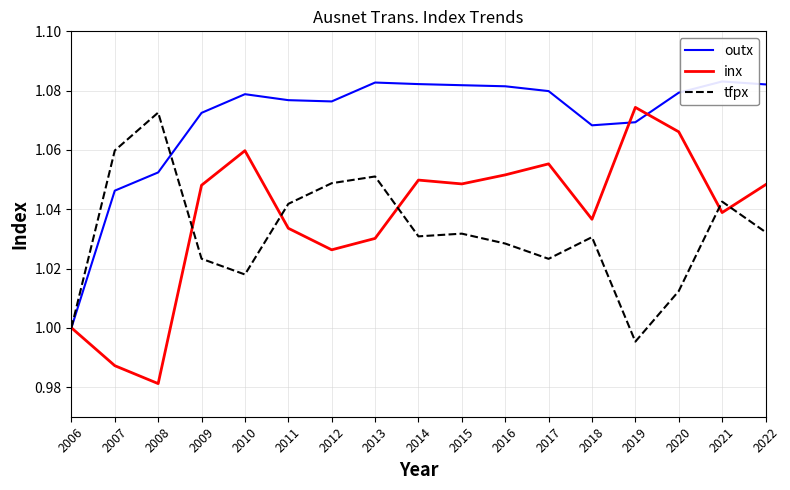

Reading left to right, extract all data points from this chart.

outx: 2006=1.0	2007=1.0	2008=1.1	2009=1.1	2010=1.1	2011=1.1	2012=1.1	2013=1.1	2014=1.1	2015=1.1	2016=1.1	2017=1.1	2018=1.1	2019=1.1	2020=1.1	2021=1.1	2022=1.1
inx: 2006=1.0	2007=1.0	2008=1.0	2009=1.0	2010=1.1	2011=1.0	2012=1.0	2013=1.0	2014=1.0	2015=1.0	2016=1.1	2017=1.1	2018=1.0	2019=1.1	2020=1.1	2021=1.0	2022=1.0
tfpx: 2006=1.0	2007=1.1	2008=1.1	2009=1.0	2010=1.0	2011=1.0	2012=1.0	2013=1.1	2014=1.0	2015=1.0	2016=1.0	2017=1.0	2018=1.0	2019=1.0	2020=1.0	2021=1.0	2022=1.0